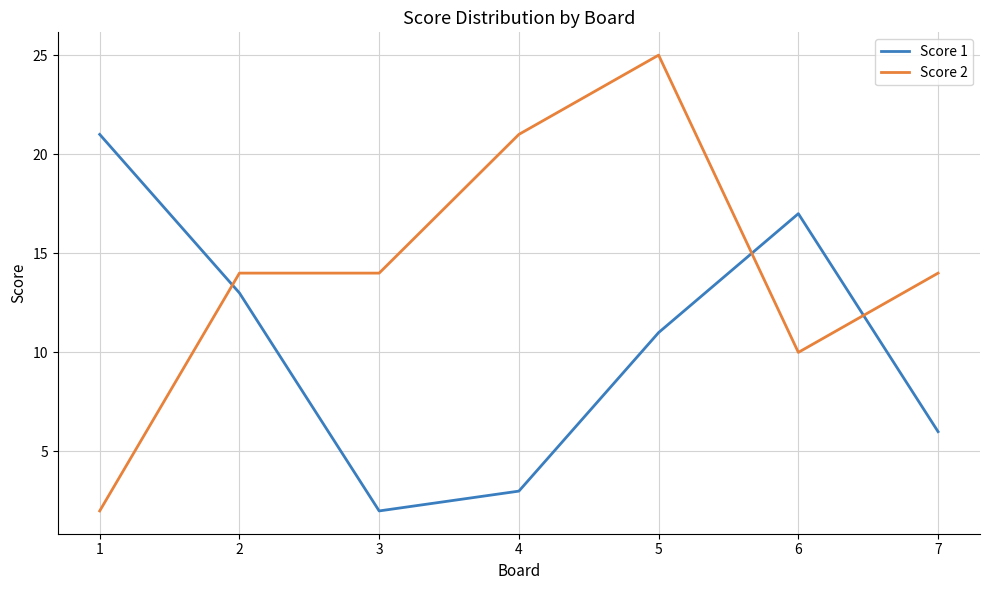

Which series has the largest range (max minus min)?

Score 2